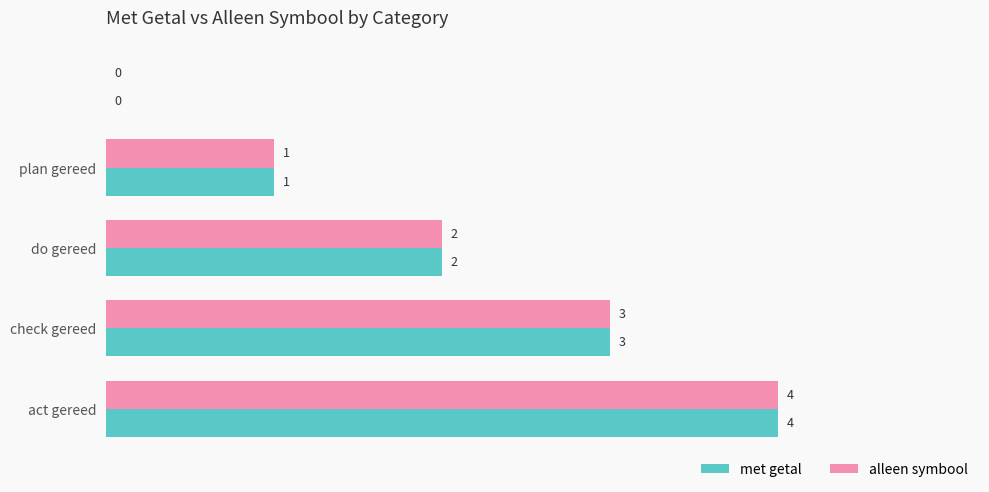

What is the maximum value shown in the chart?

4